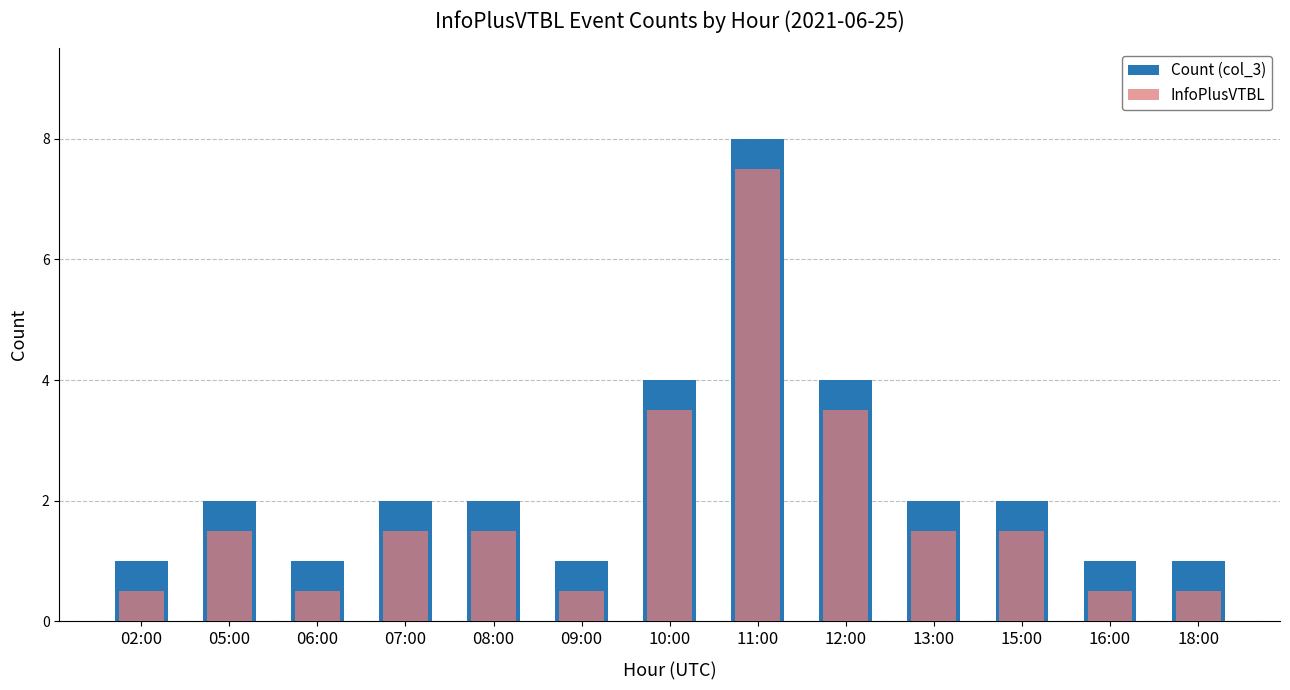

At how many categories does at least one series exceed 5?

1